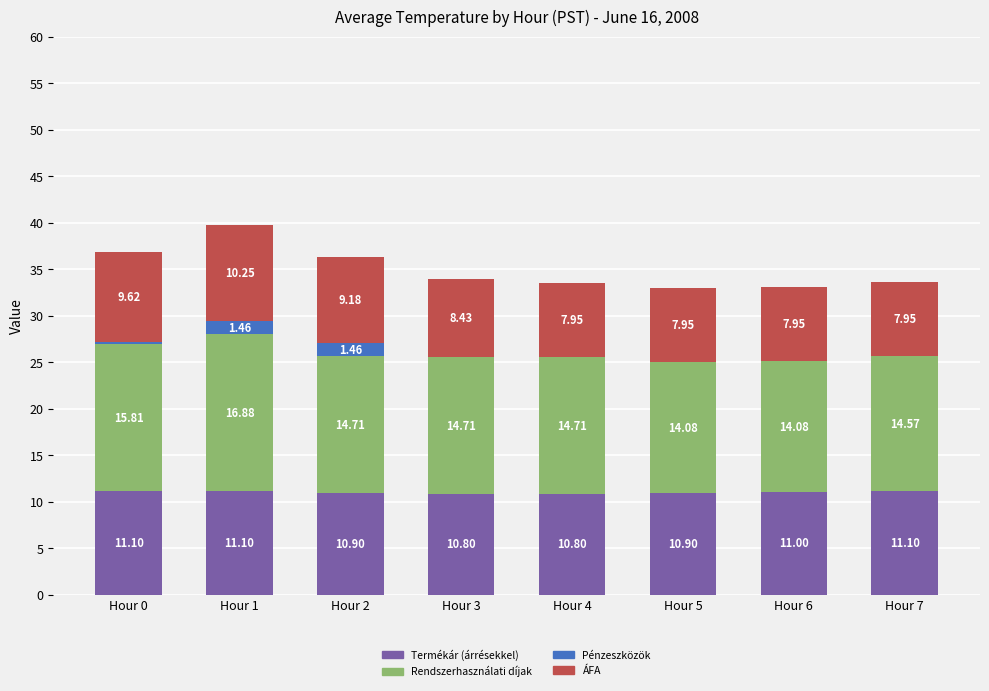

What is the total value across all series at Hour 5?

32.9